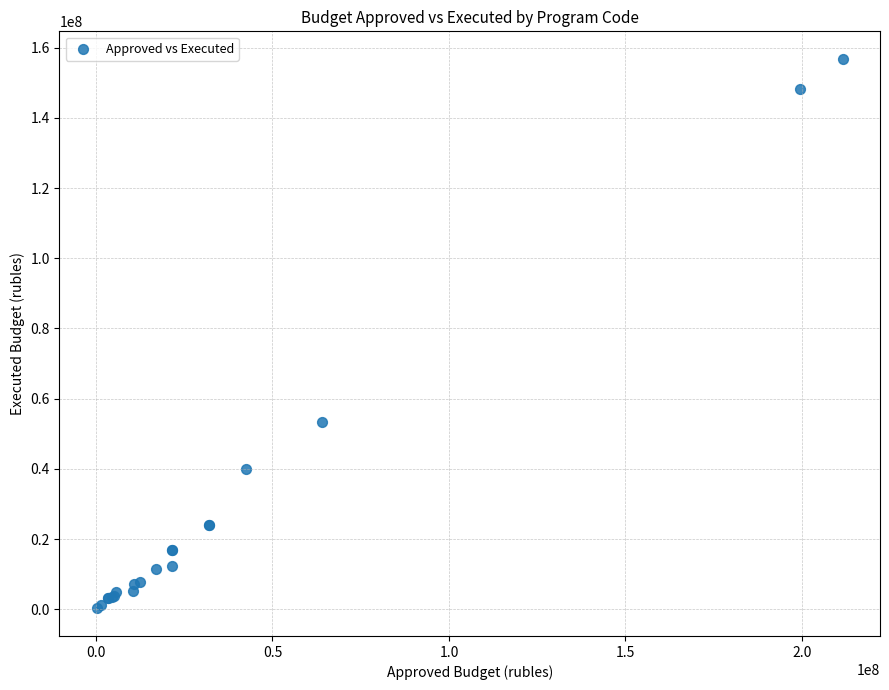

What Y value in the scatter plot is closest to 78529585?

53395719.0